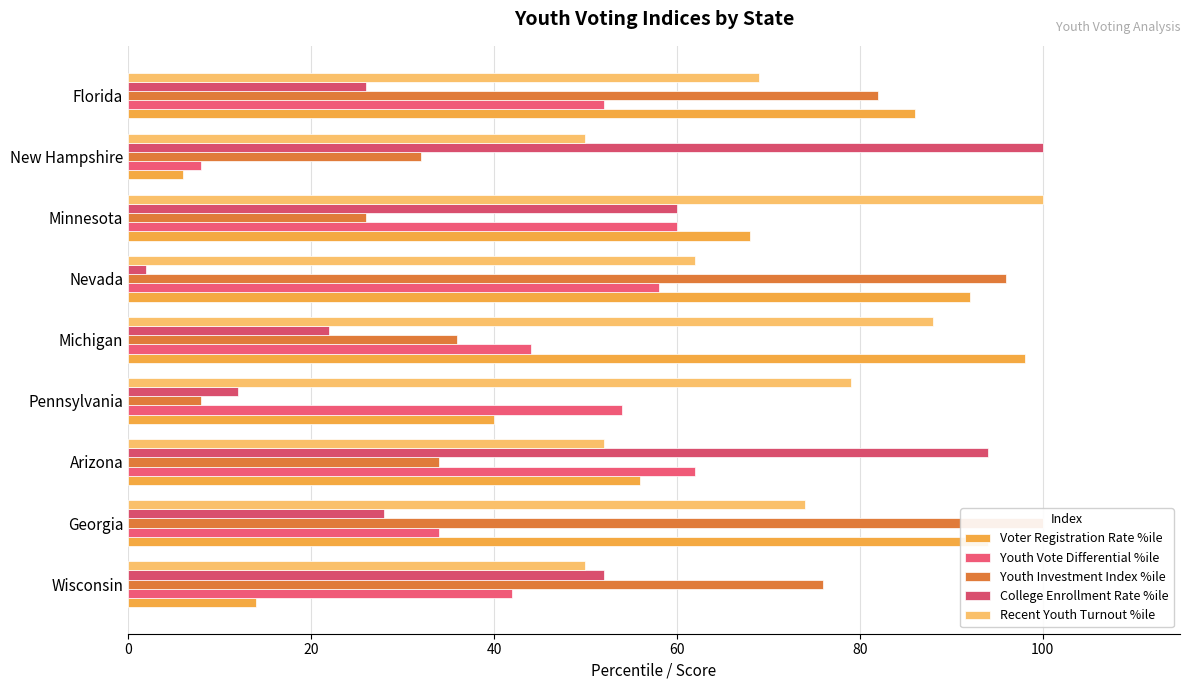

How many bars are there in each group?

5